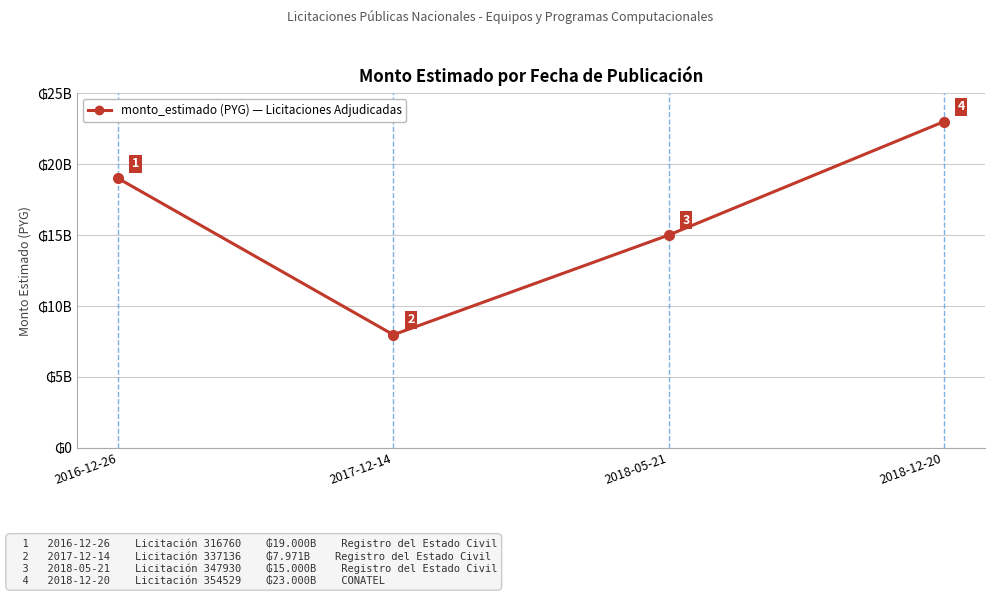

What value does the data have at 2016-12-26, to the nearest 10?

19000000000